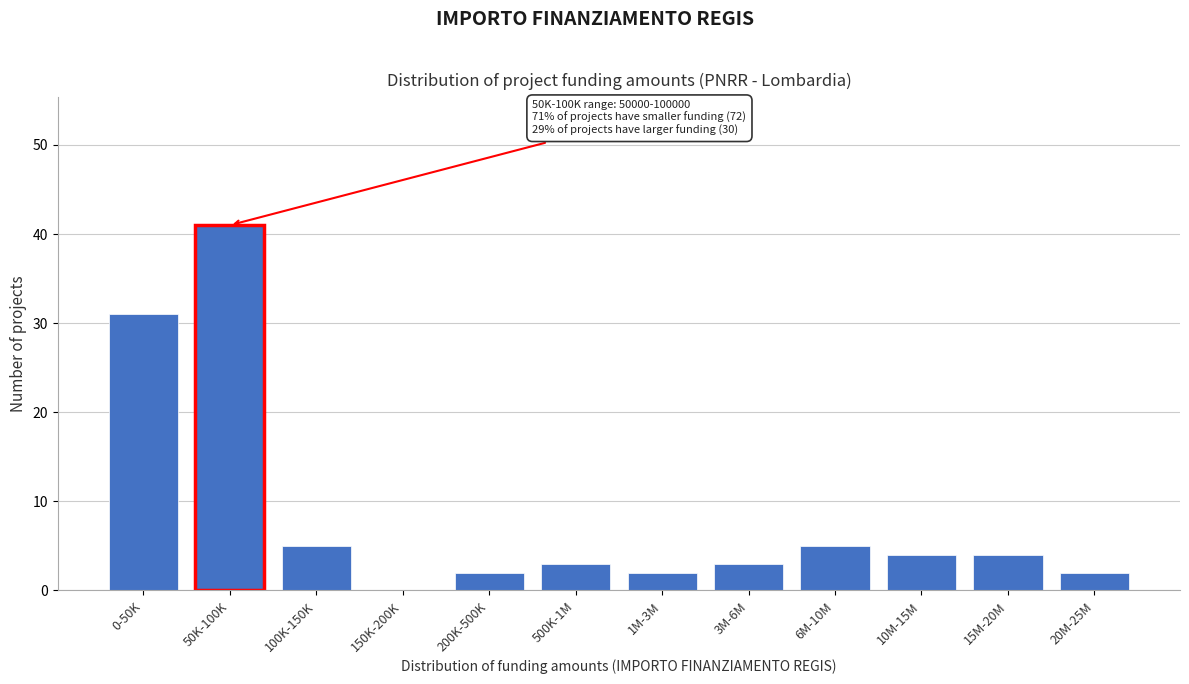

Reading left to right, what are all the values shown in this chart?

0-50K=31	50K-100K=41	100K-150K=5	150K-200K=0	200K-500K=2	500K-1M=3	1M-3M=2	3M-6M=3	6M-10M=5	10M-15M=4	15M-20M=4	20M-25M=2